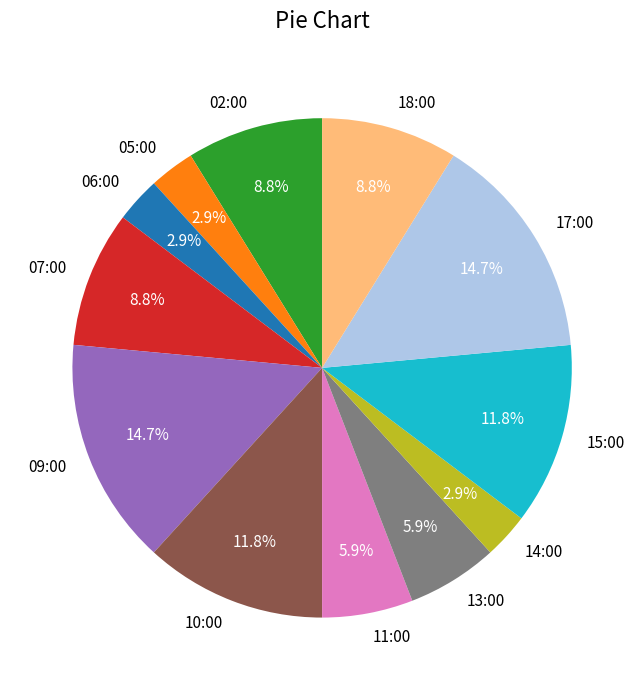

Count the number of slices in the pie.

12